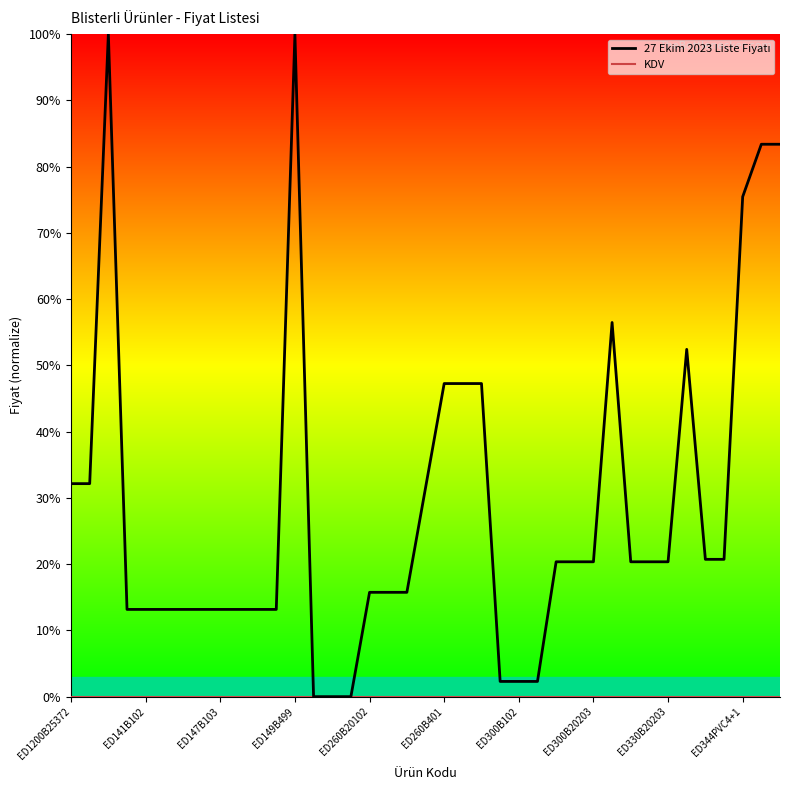

What is the greatest value displayed?

100.0